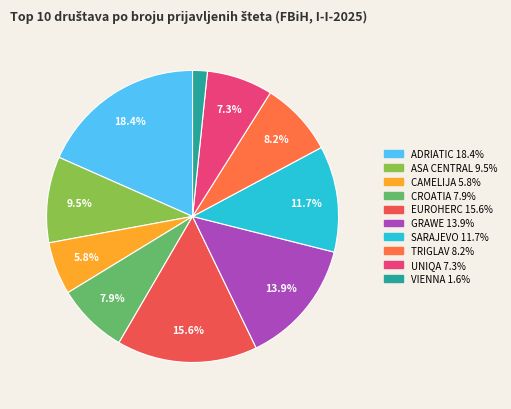

Does ADRIATIC represent more than half of the total?

No